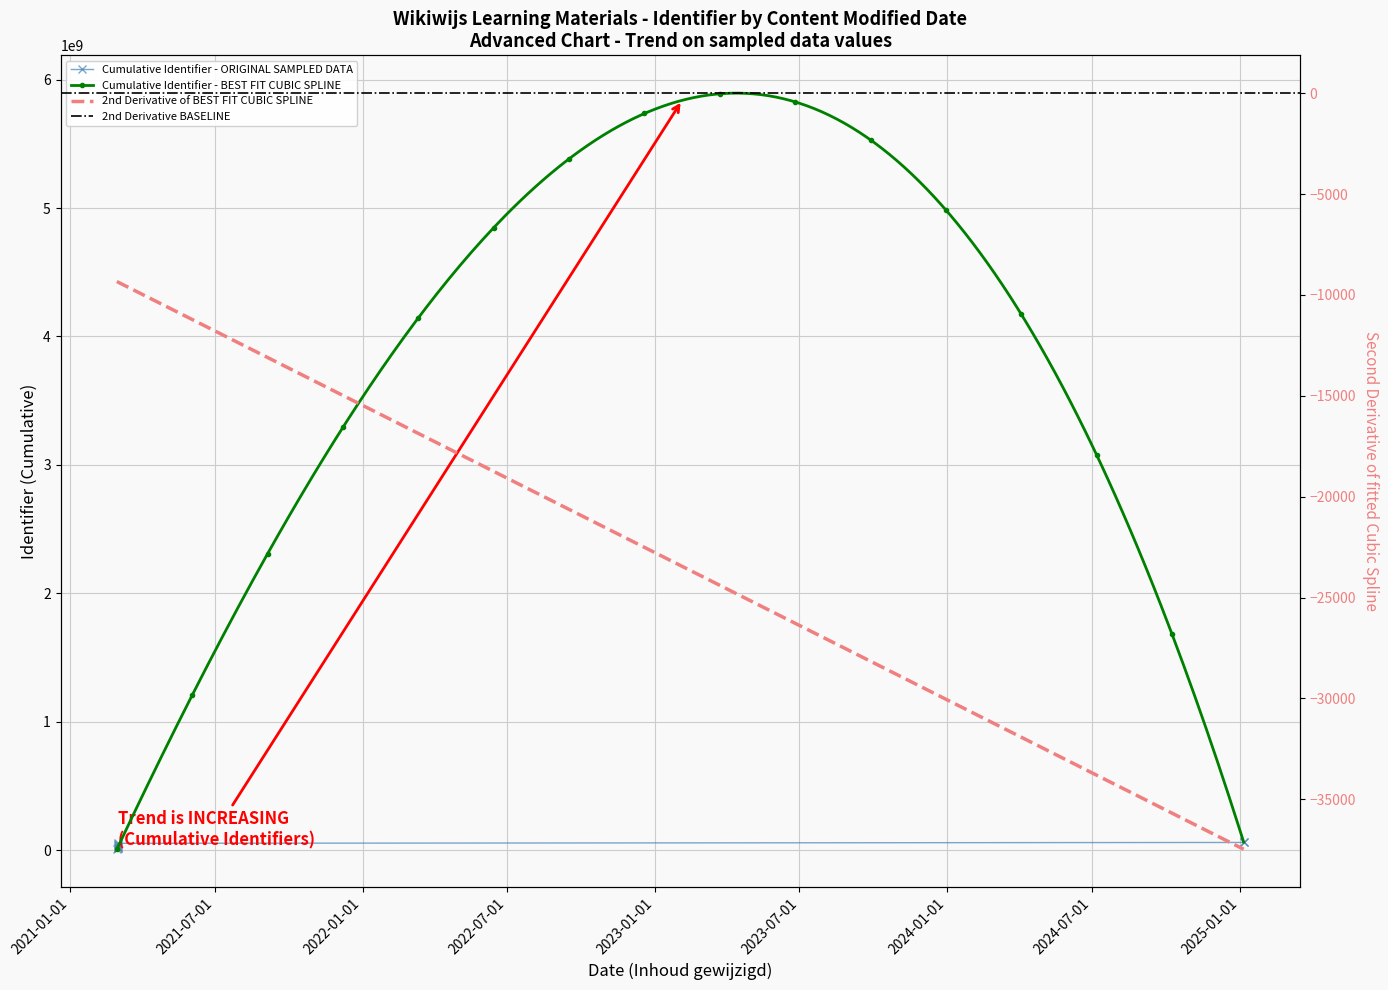

What is the sum of all values?

363226752